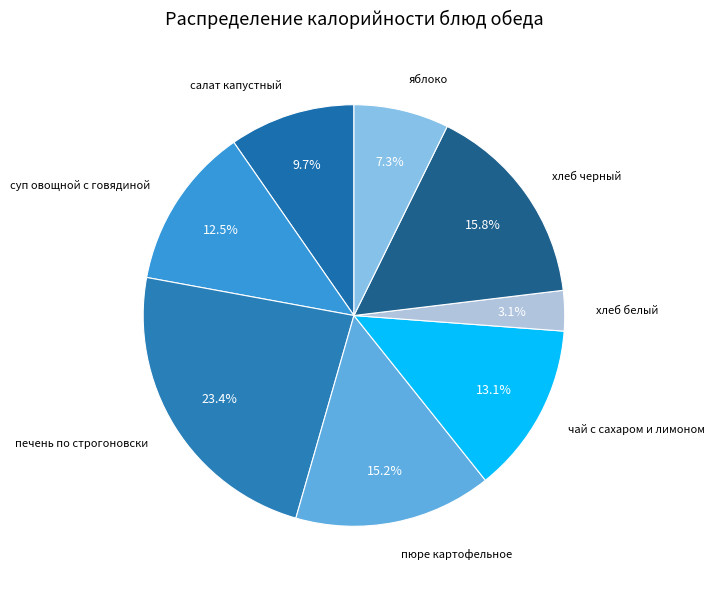

Is there any slice that represents more than half of the pie?

No